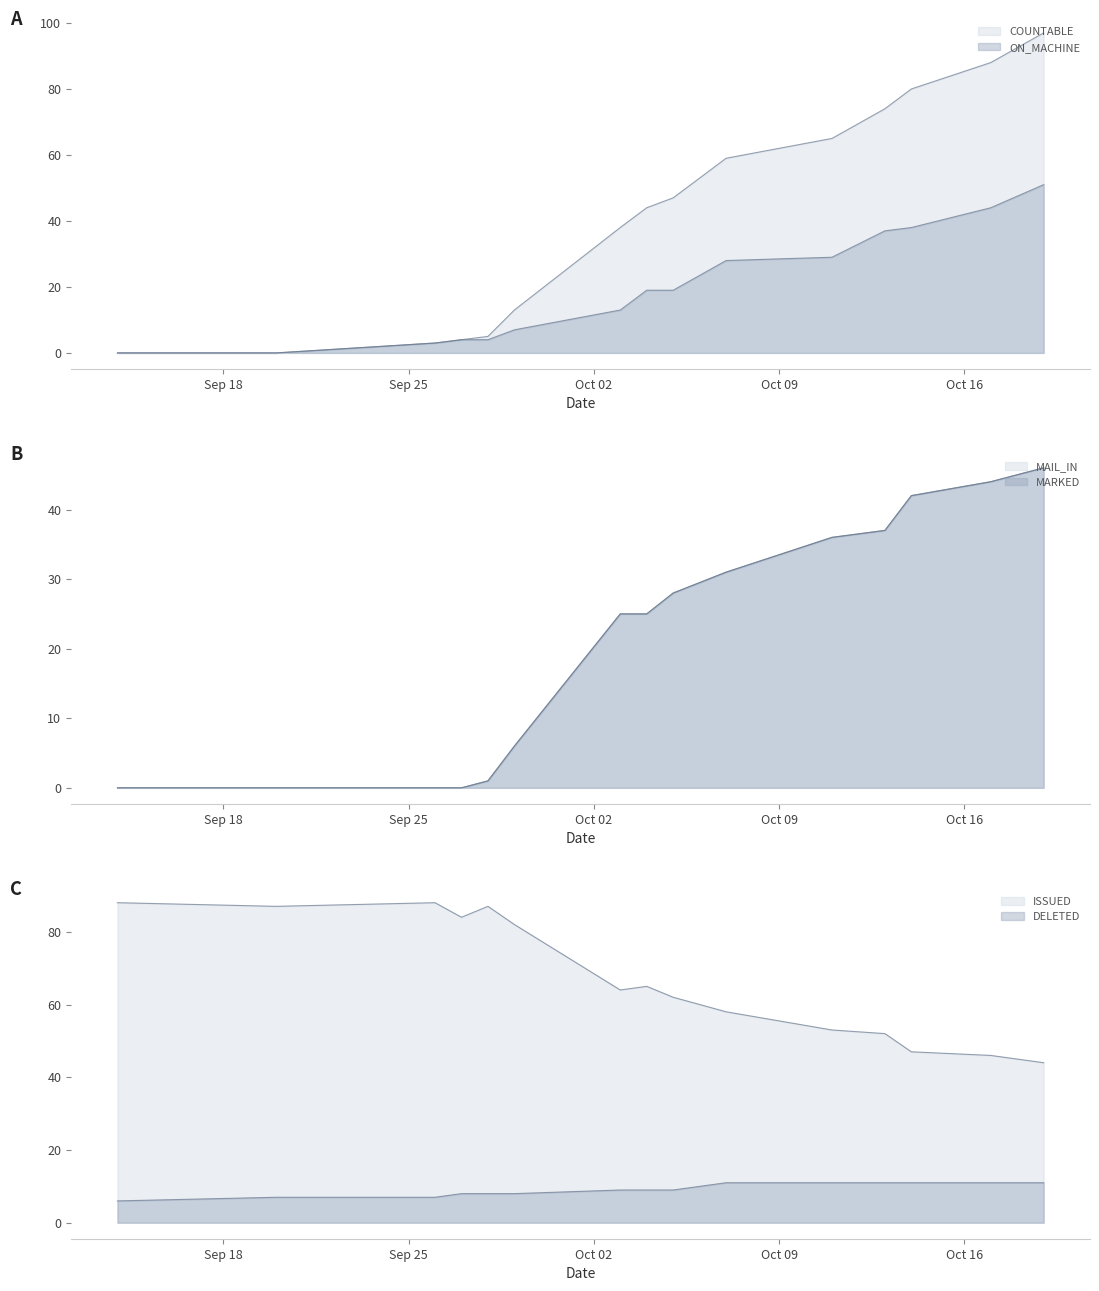

How many lines are shown in the chart?

6